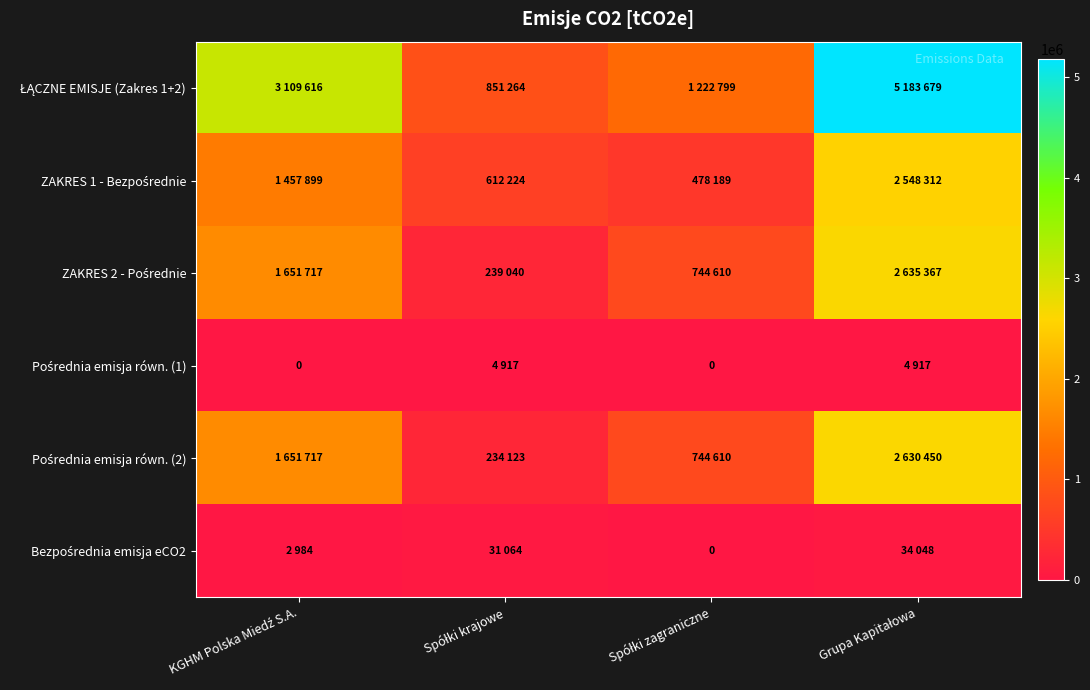

Which category has the highest value across all series?

Grupa Kapitałowa